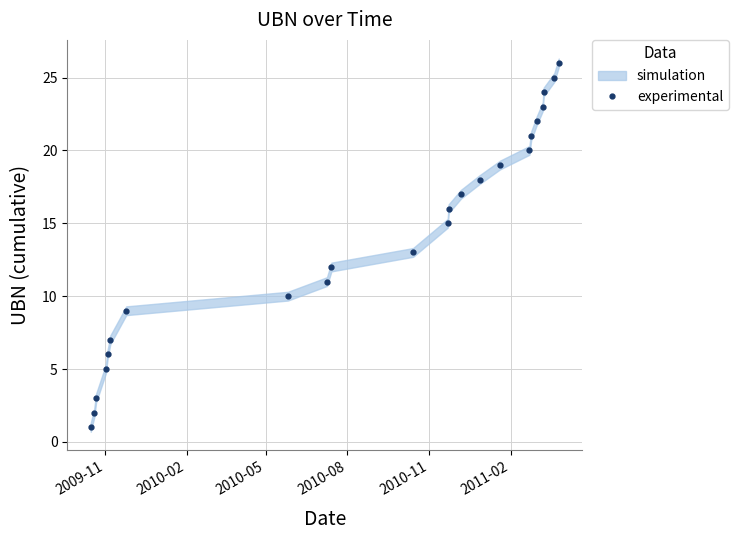

What is the minimum value shown in the chart?

1